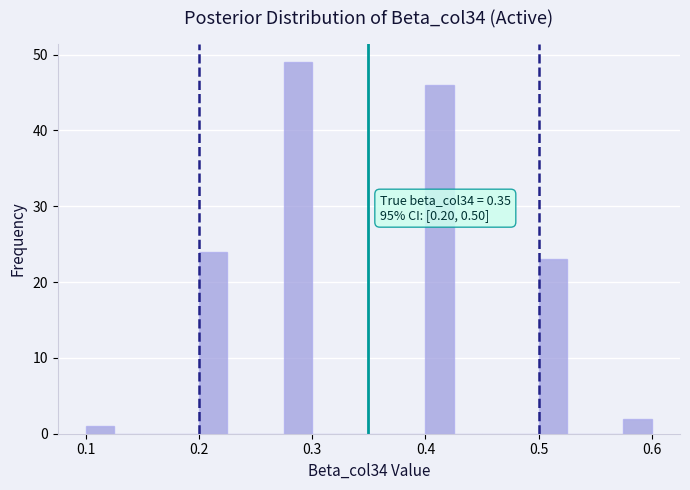

Around what value on the x-axis is the tallest bar? Give the approximate position of its centre, as read against the axis.

0.29